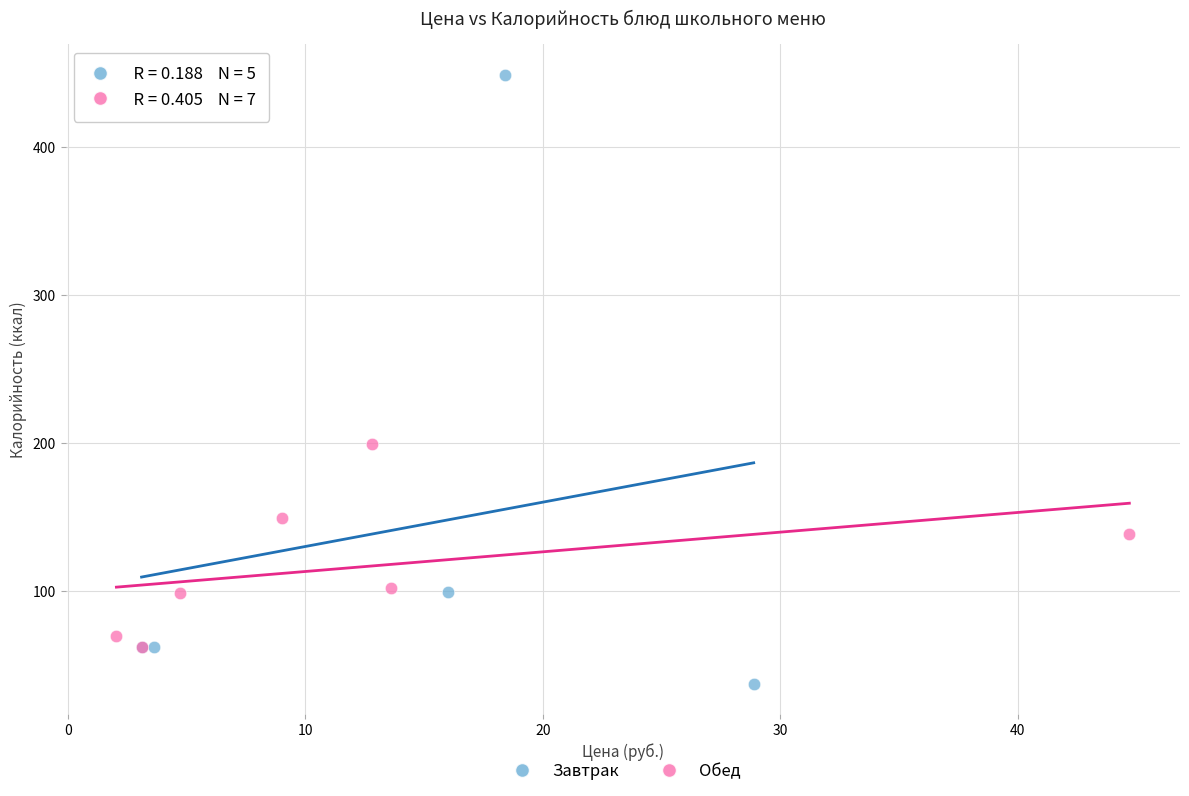

What are all the series names shown in the legend?

Завтрак, Обед